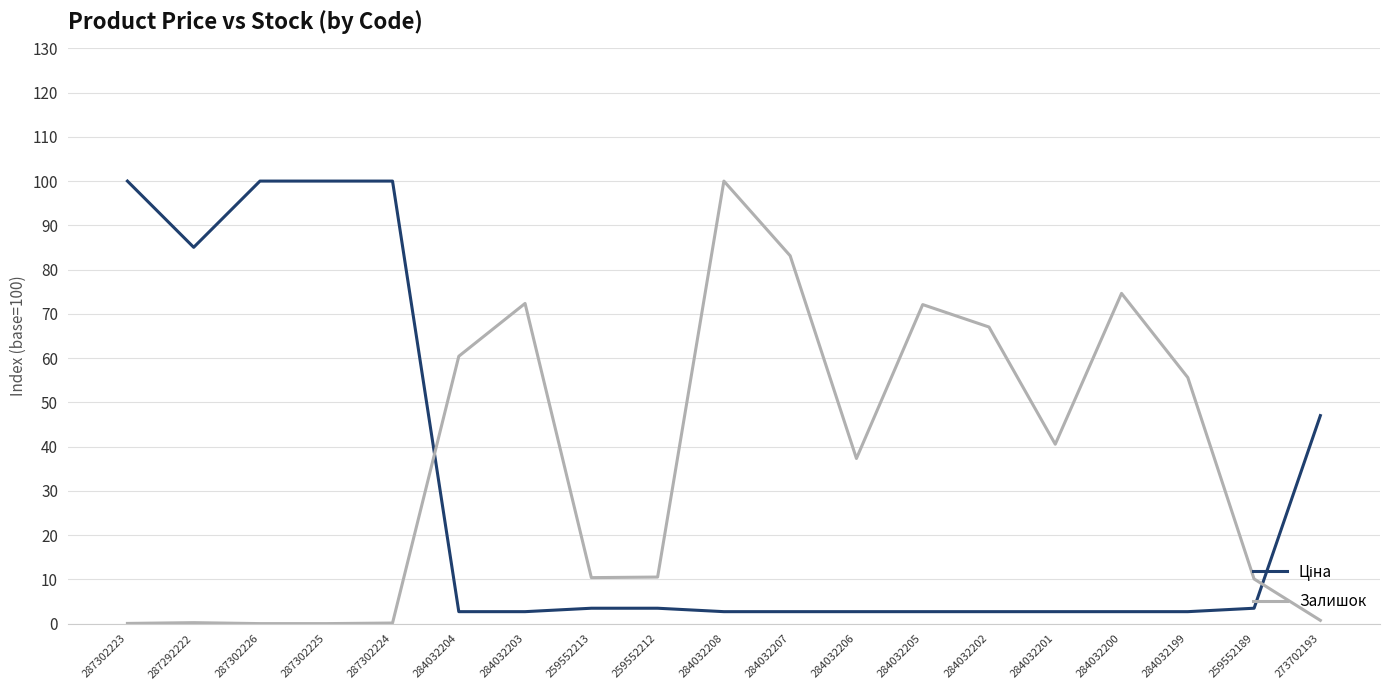

What is the difference between the maximum and minimum values in the Залишок series?

100.0